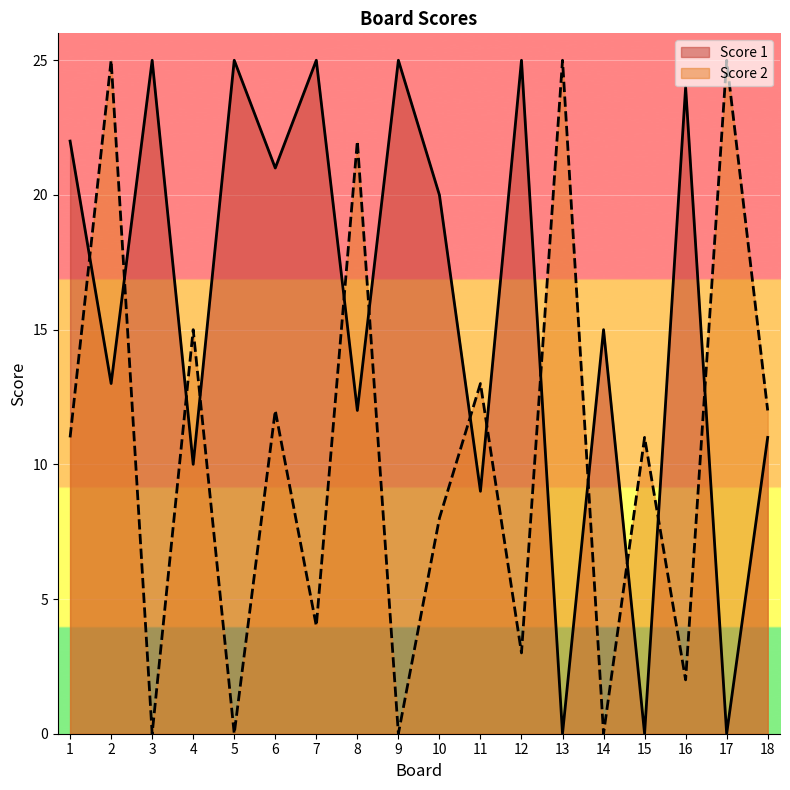

Read the Score 1 value at 9, to the nearest 5.

25